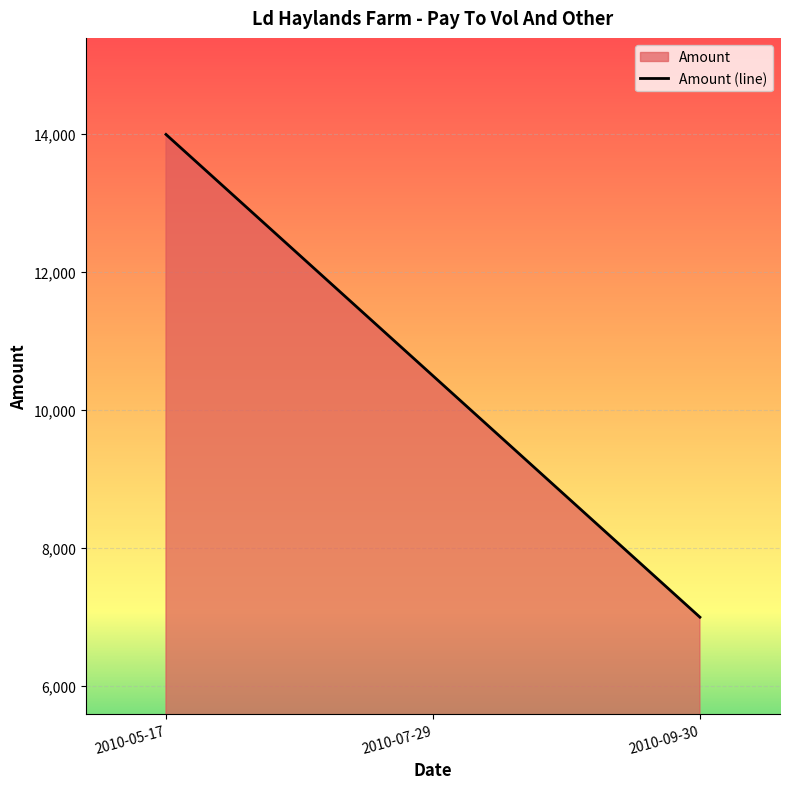

Reading right to left, what are all the values shown in this chart?

2010-09-30=6996	2010-07-29=10494	2010-05-17=13992